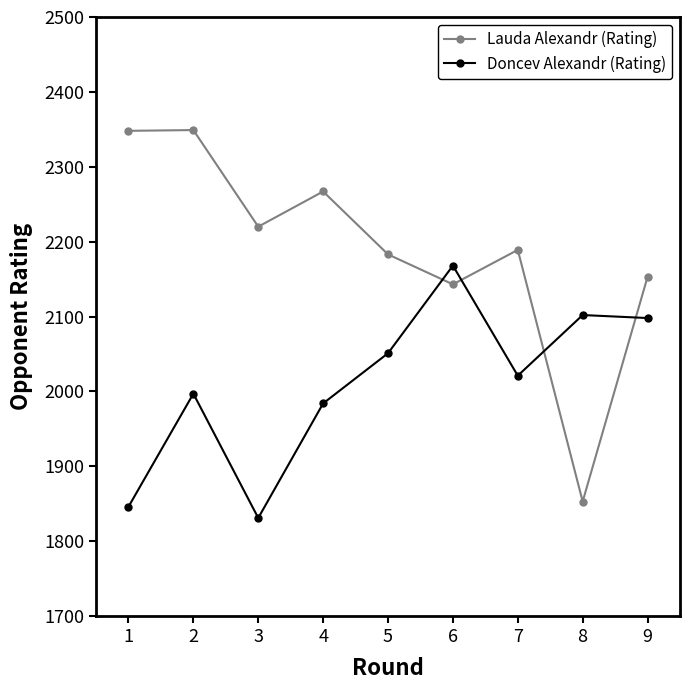

What are all the series names shown in the legend?

Lauda Alexandr (Rating), Doncev Alexandr (Rating)